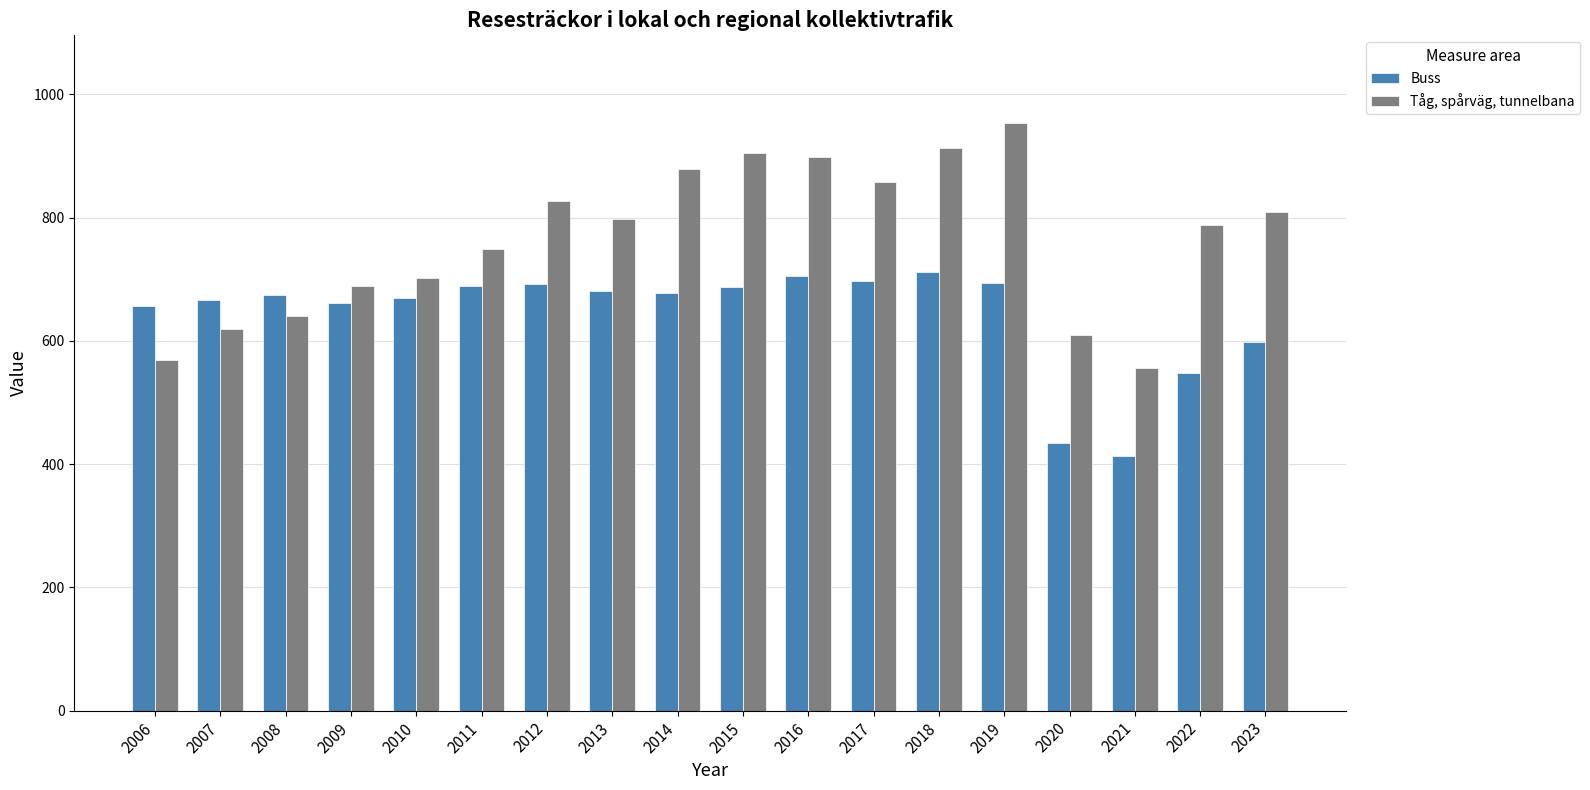

What is the minimum value shown in the chart?

412.5